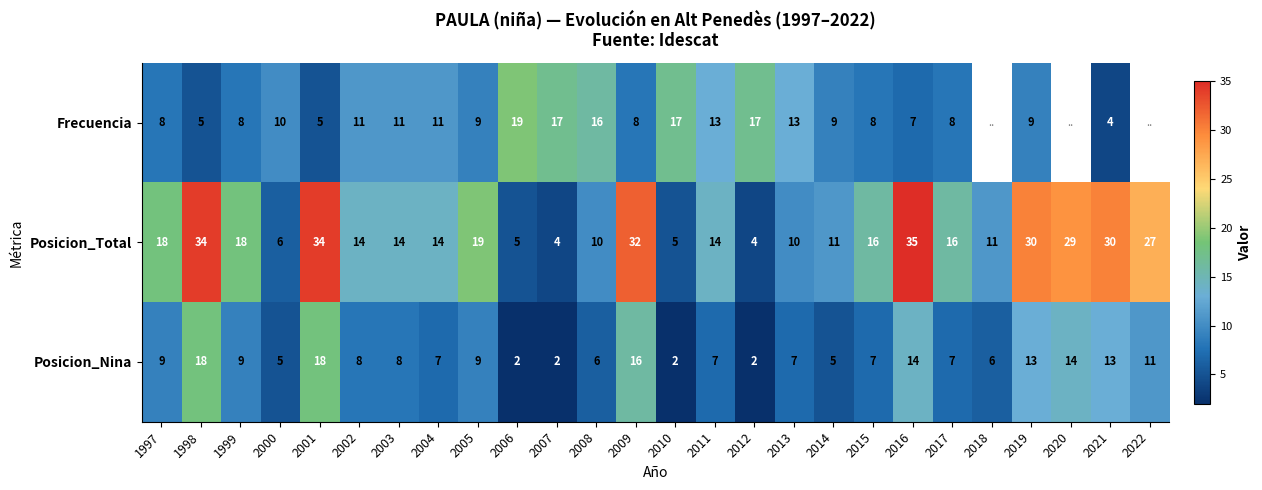

What is the difference between the Frecuencia values at 1997 and 2007?

9